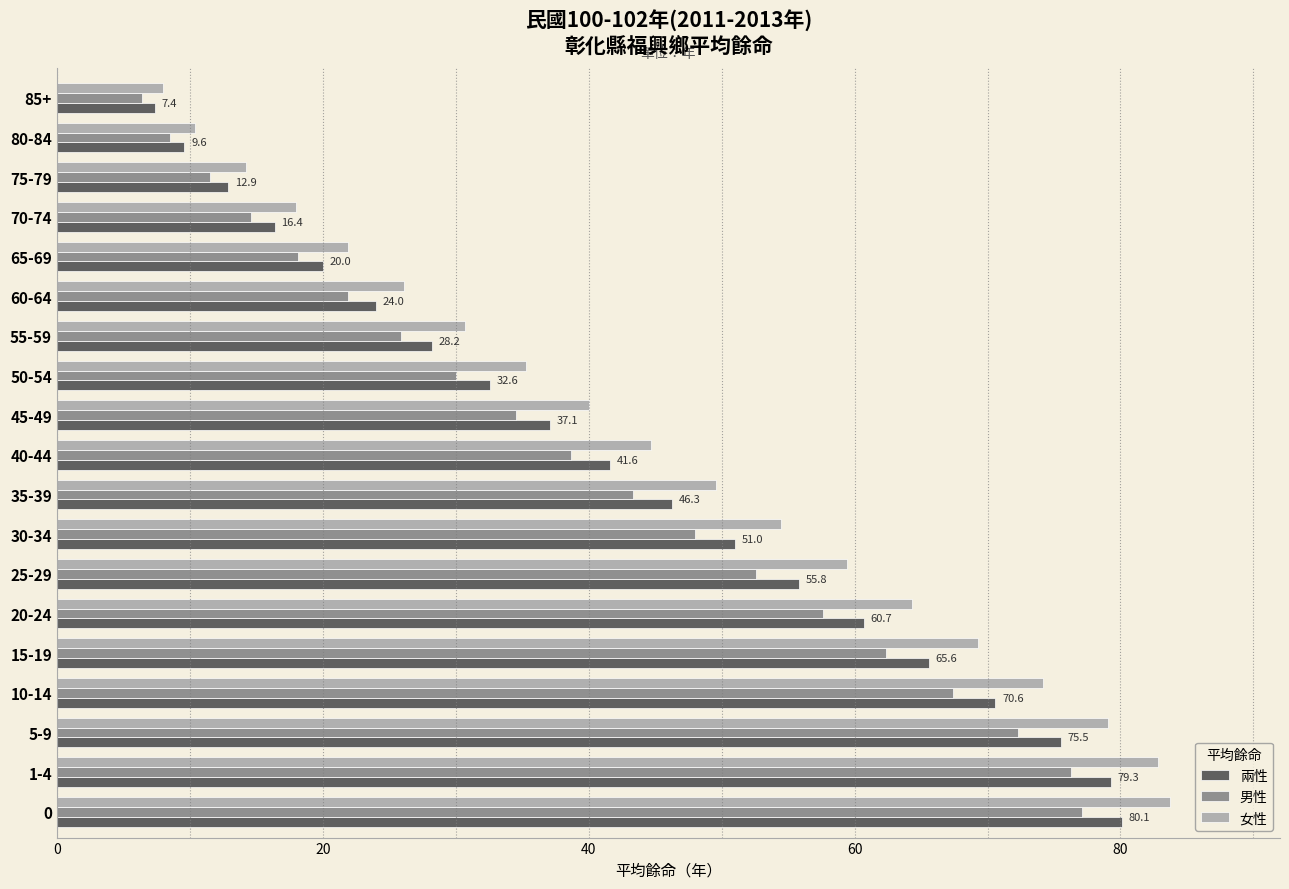

True or false: 兩性 has a value of 20.0 at 65-69.

True